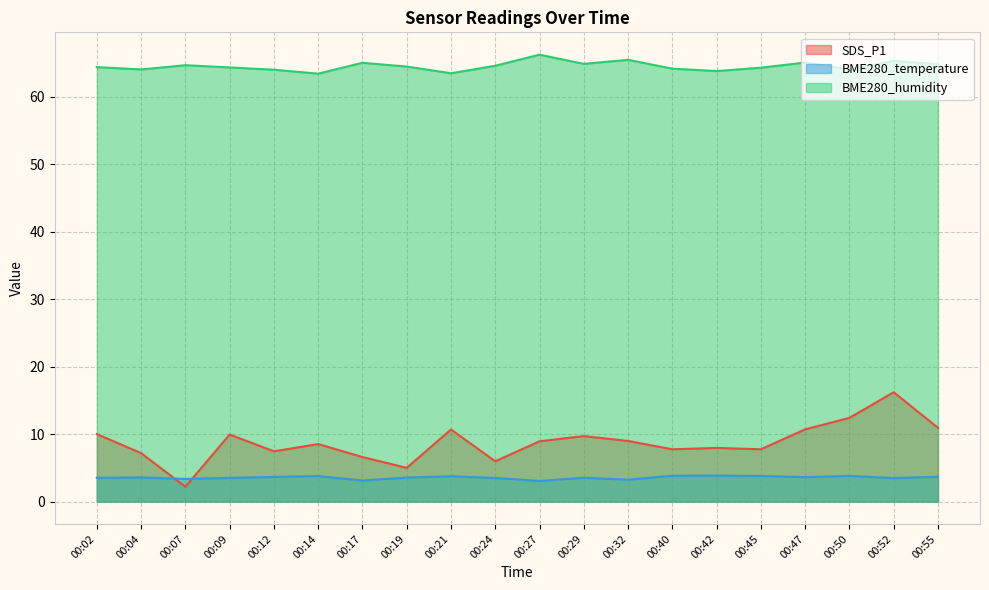

What is the smallest value displayed?

2.2